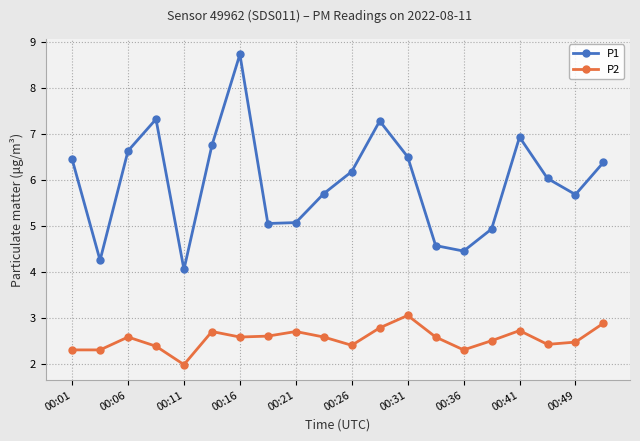

Rank the series by their maximum value, from highest to lowest.

P1, P2